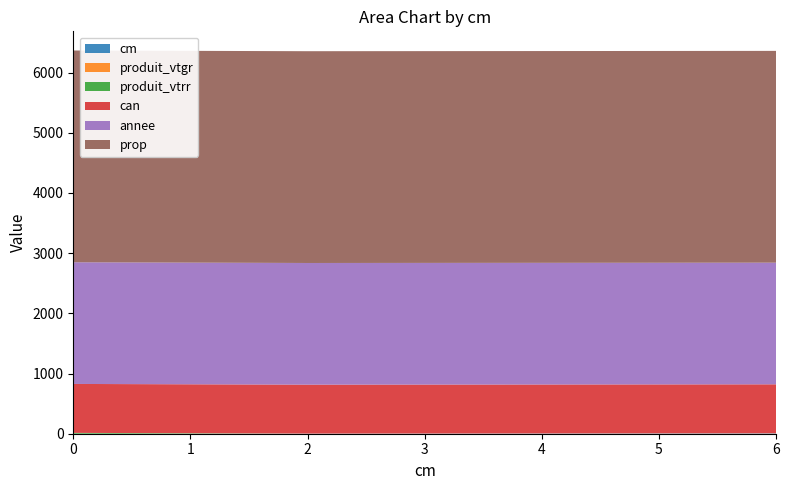

Reading left to right, list all the values displayed in this chart.

cm: 0=0.0	2=2.0	4=4.0	6=6.0
produit_vtgr: 0=0.0	2=0.2	4=0.7	6=1.6
produit_vtrr: 0=14.0	2=0.0	4=0.0	6=0.0
can: 0=813.0	2=813.0	4=813.0	6=813.0
annee: 0=2021.0	2=2021.0	4=2021.0	6=2021.0
prop: 0=3518.0	2=3518.0	4=3518.0	6=3518.0